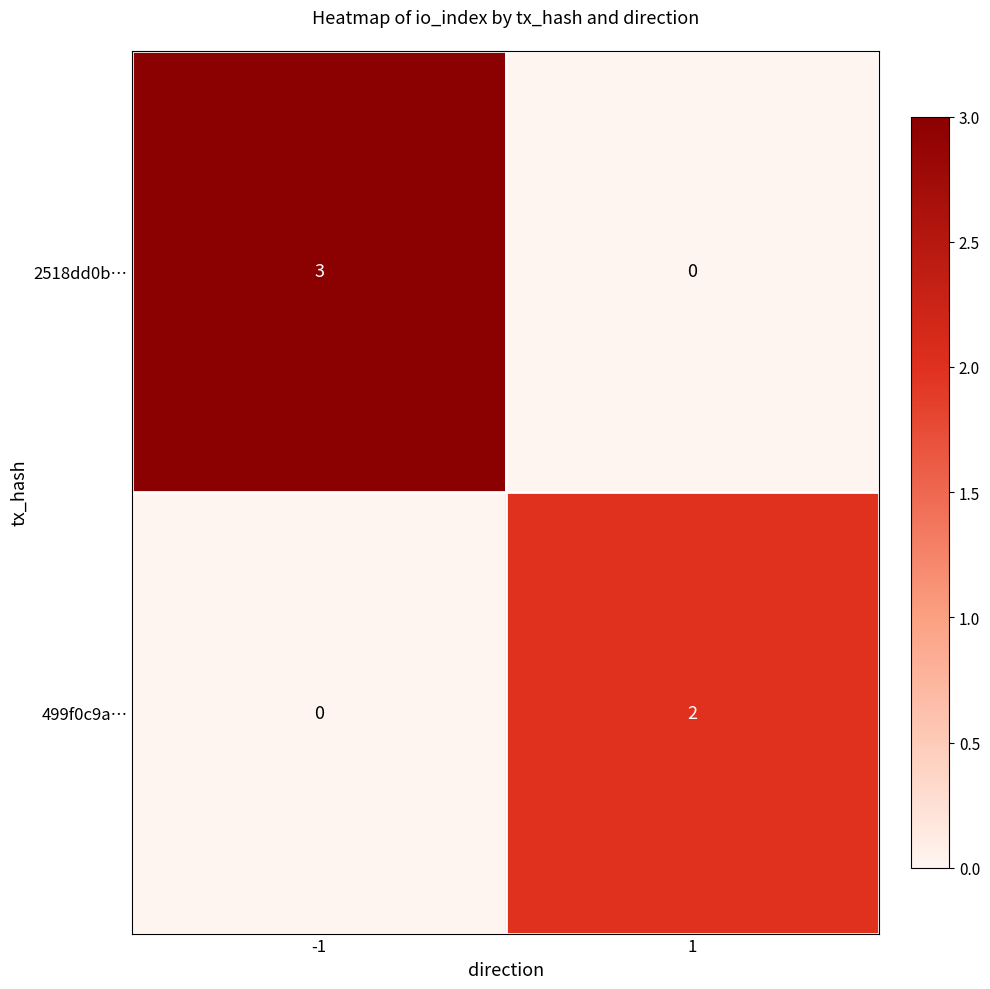

Is it true that 2518dd0b… equals 0 at 1?

True